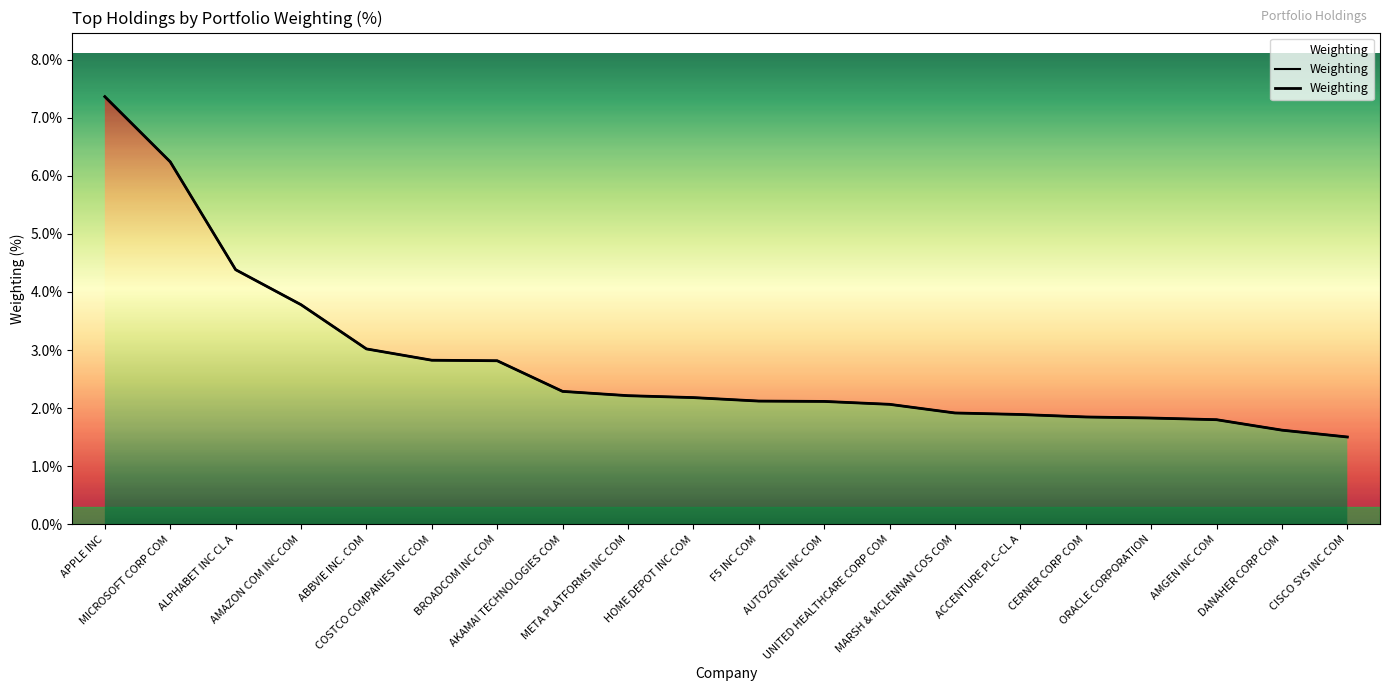

Reading right to left, transcribe all the data shown in this chart.

1.5	1.6	1.8	1.8	1.8	1.9	1.9	2.1	2.1	2.1	2.2	2.2	2.3	2.8	2.8	3.0	3.8	4.4	6.2	7.4